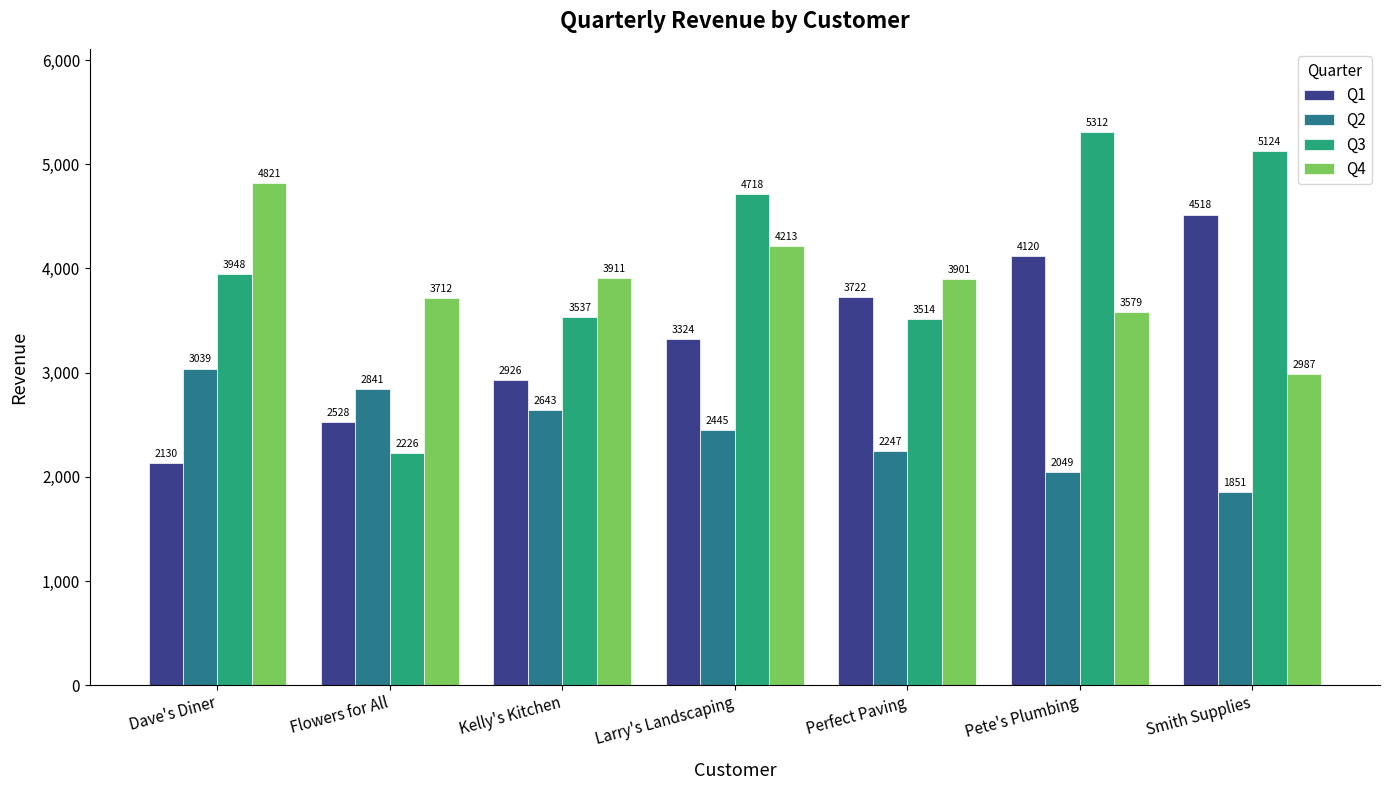

At which label is Q3 closest to 3769?

Dave's Diner